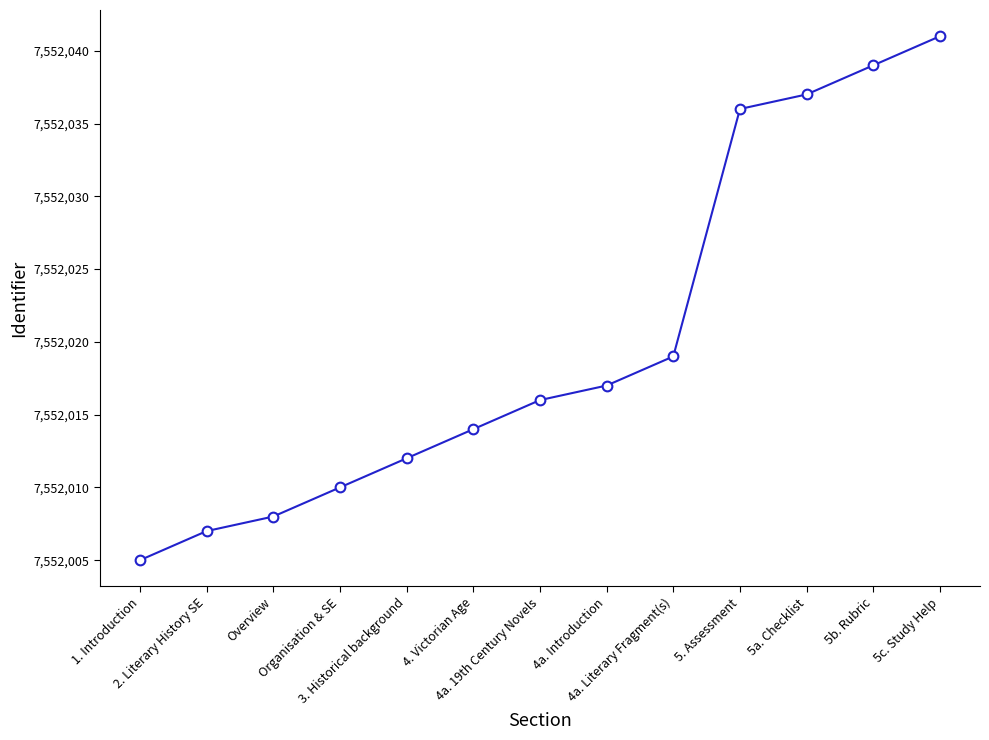

What is the average value?

7552020